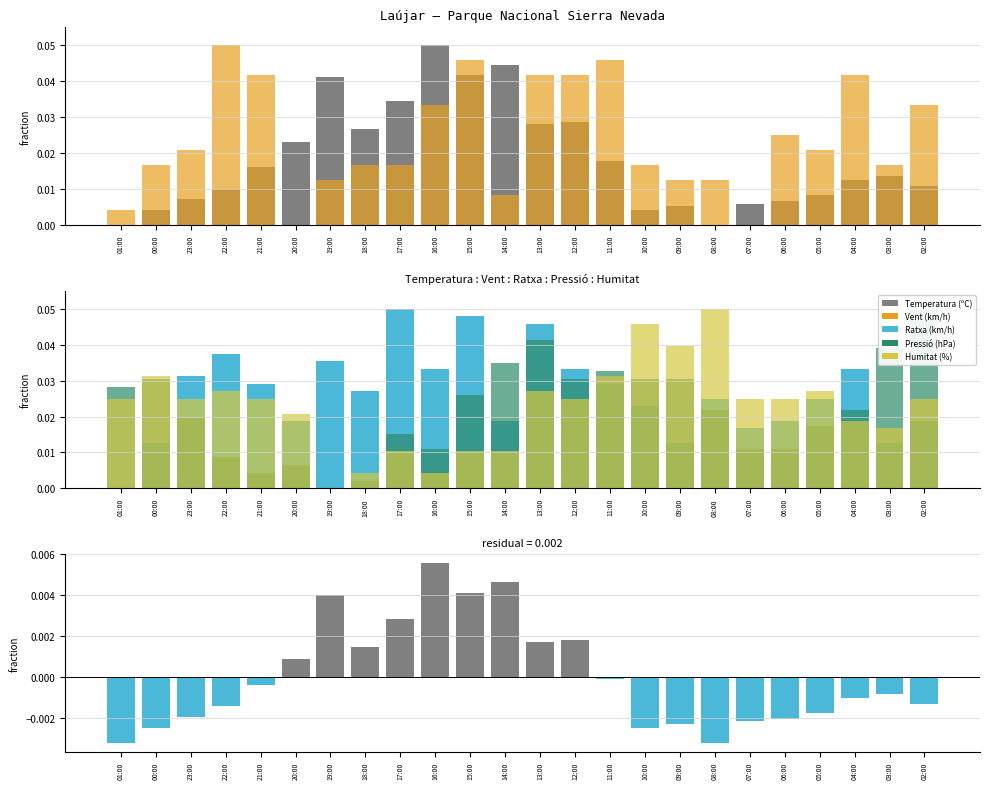

Count the number of data series in this chart.

6